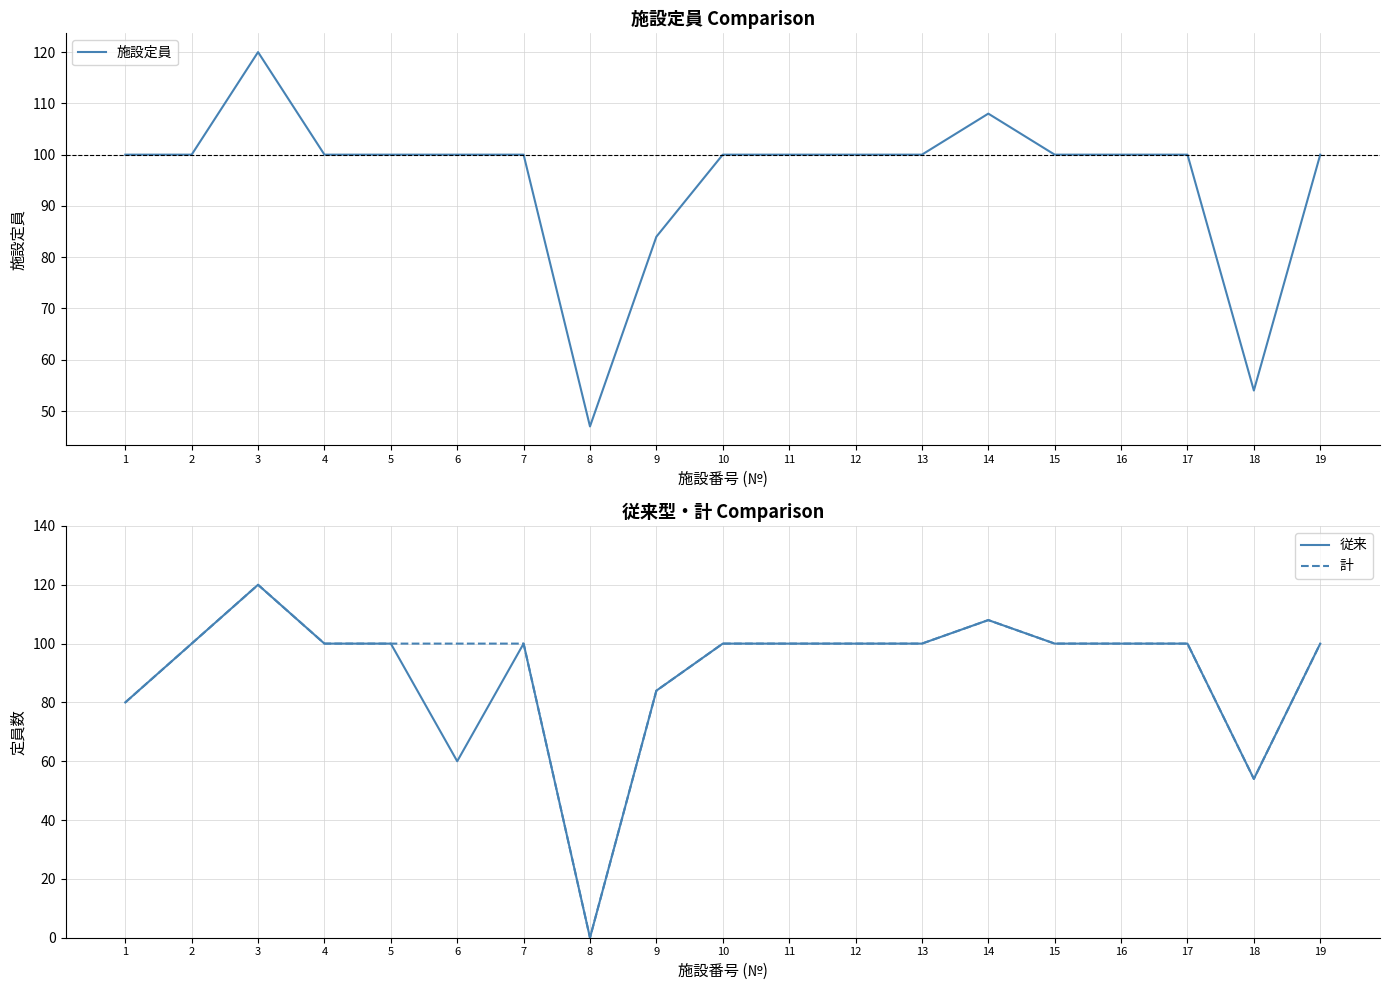

Which category has the highest value across all series?

3